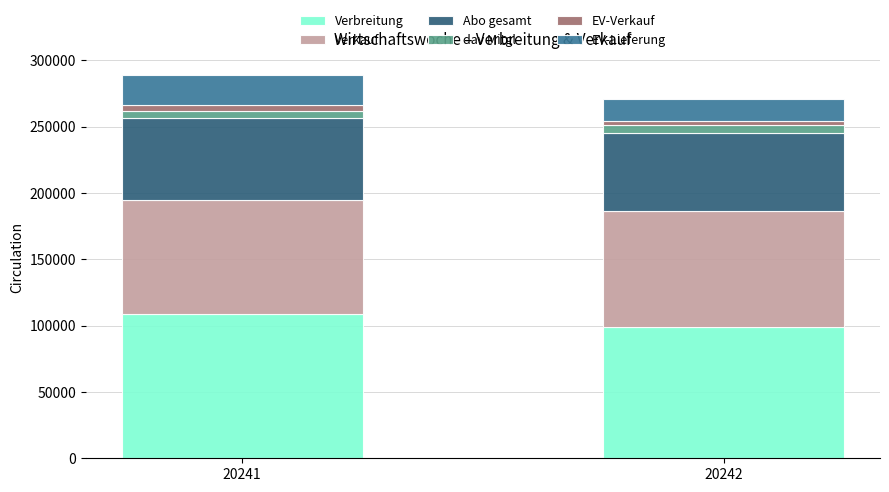

What is the difference between the maximum and minimum values in the Verbreitung series?

9634